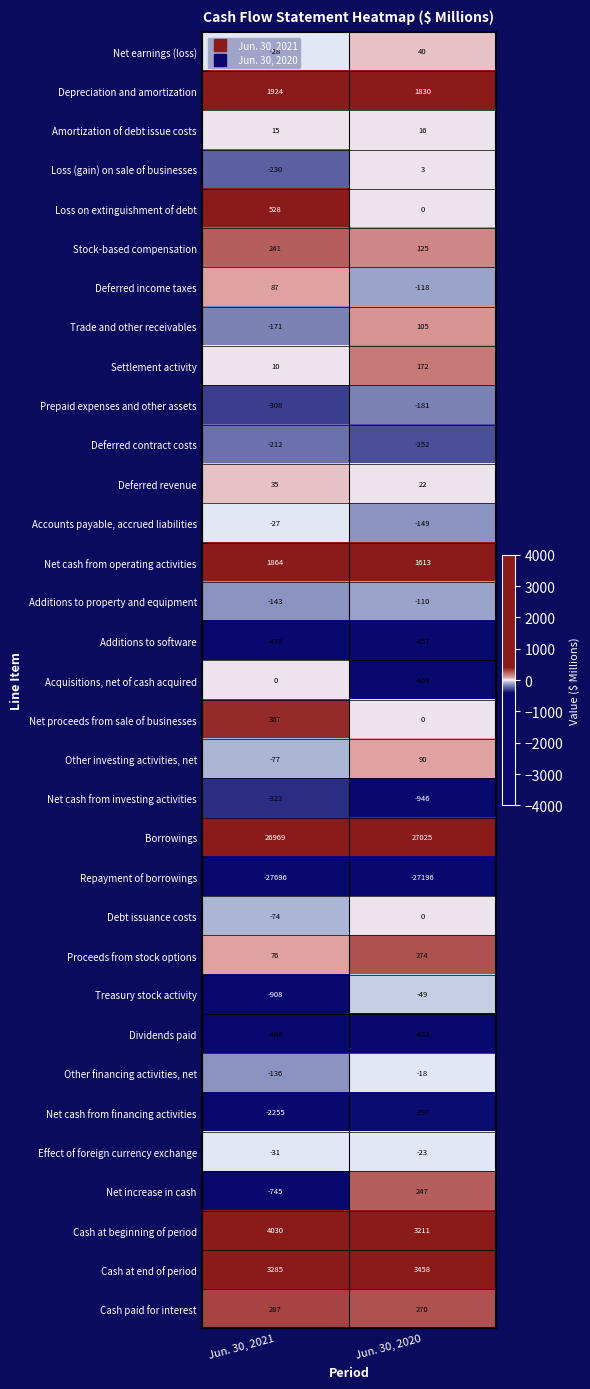

Is it true that Prepaid expenses and other assets equals -181 at Jun. 30, 2020?

True